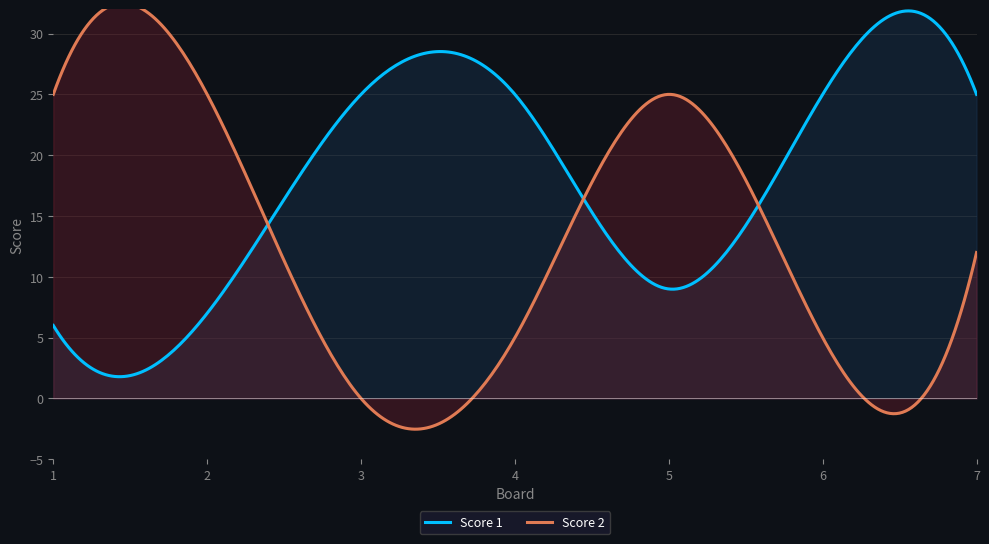

What is the average value of the Score 1 series?

17.9